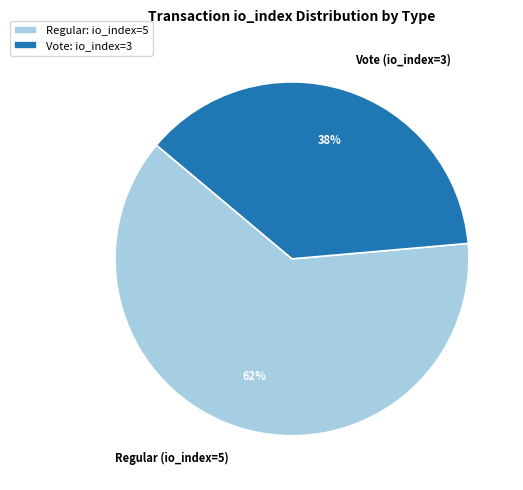

To the nearest percent, what is the average slice percentage?

50%